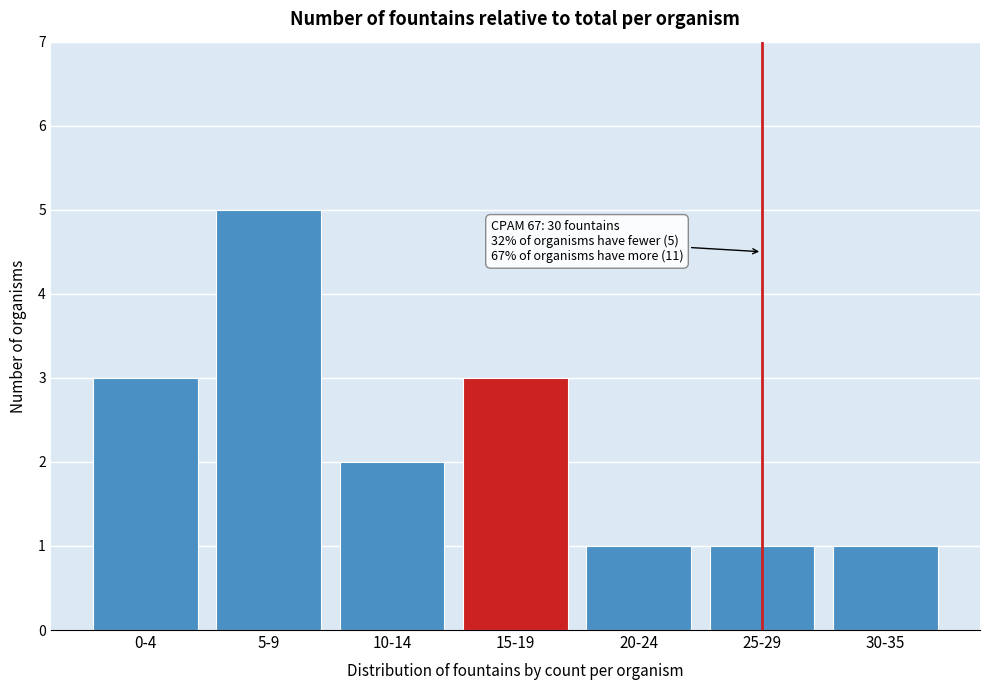

Reading left to right, what are all the values shown in this chart?

0-4=3	5-9=5	10-14=2	15-19=3	20-24=1	25-29=1	30-35=1